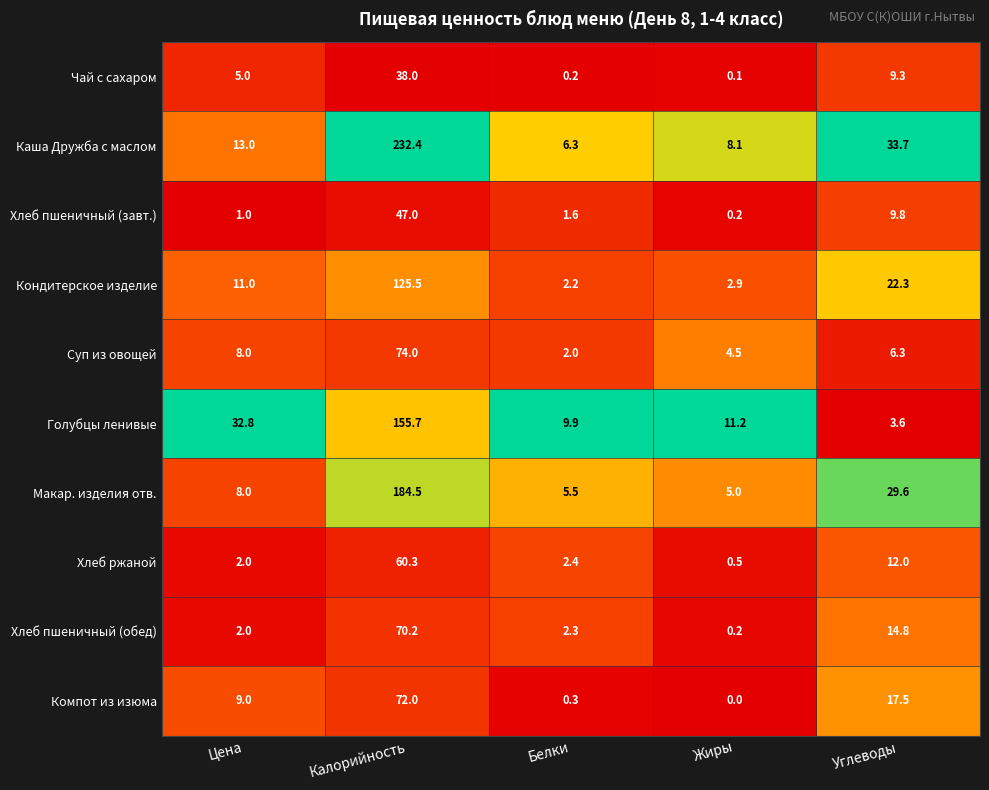

What is the difference between the maximum and minimum values in the Голубцы ленивые series?

152.1